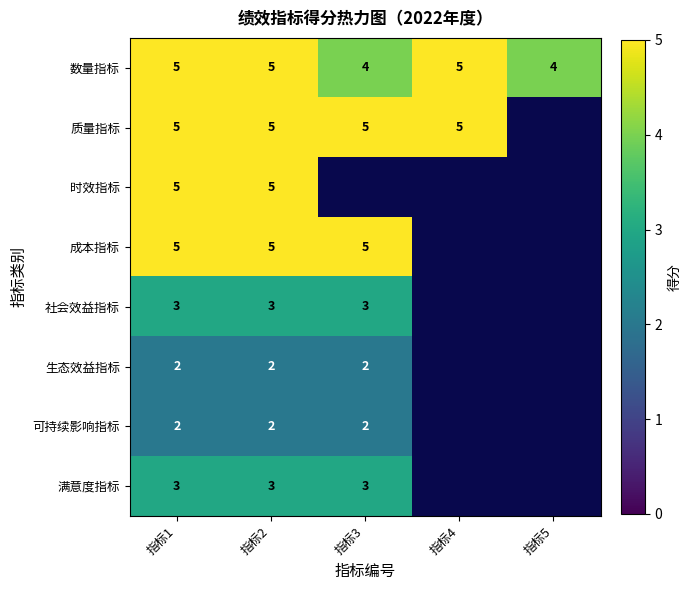

Which series has the widest spread of values?

数量指标